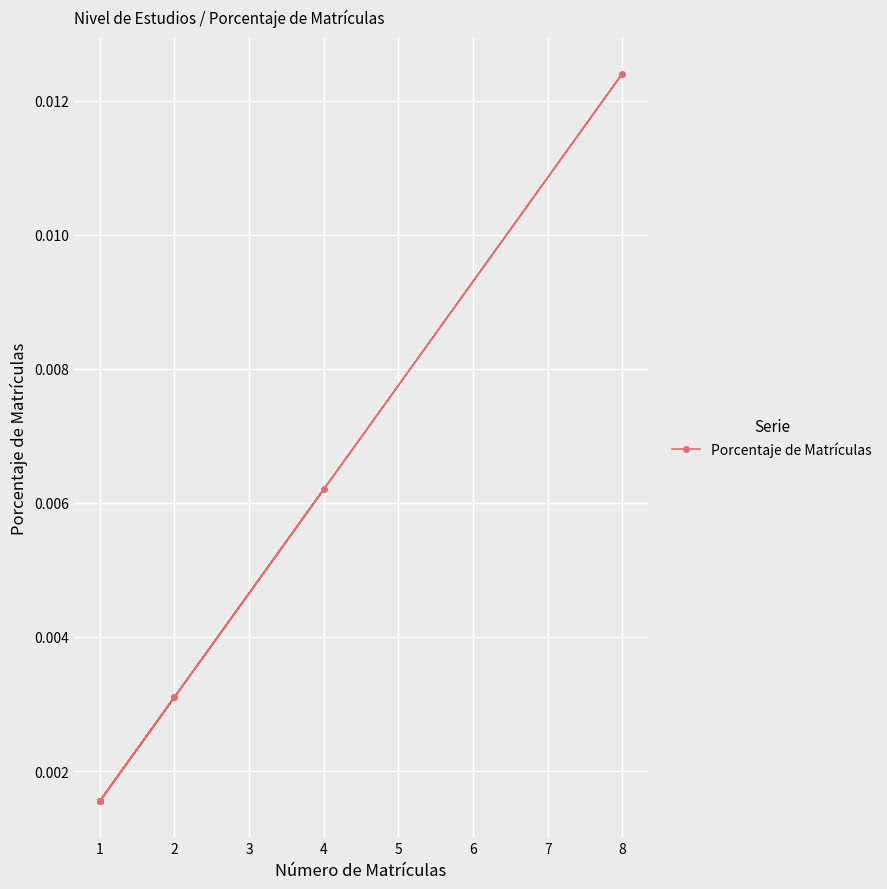

The chart shows a value of 0.0 at 8. True or false?

False